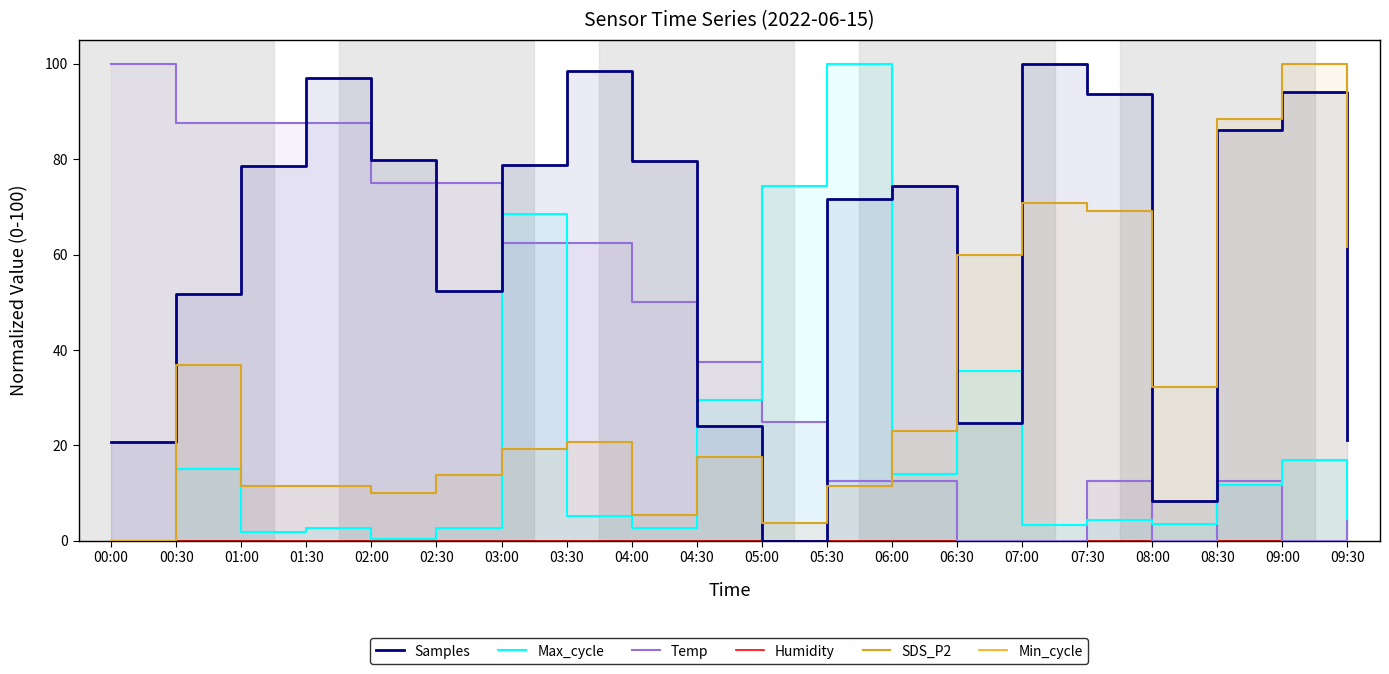

What is the difference between the Samples values at 08:00 and 05:00?

8.4